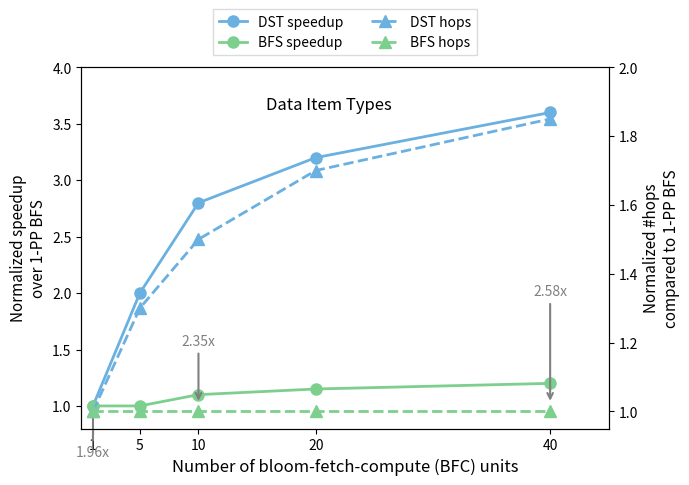

What is the value of the BFS speedup point at the 2nd from the left?

1.0